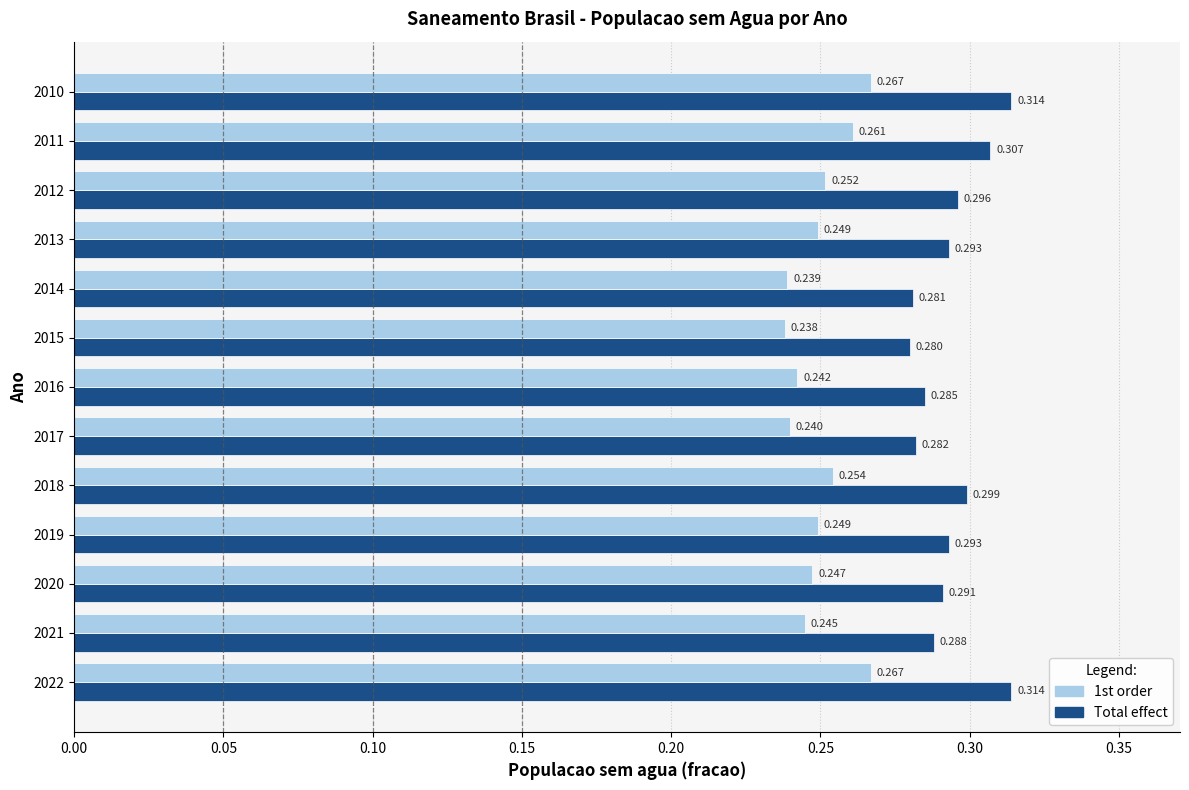

List the series in order of their peak value, highest first.

Total effect, 1st order